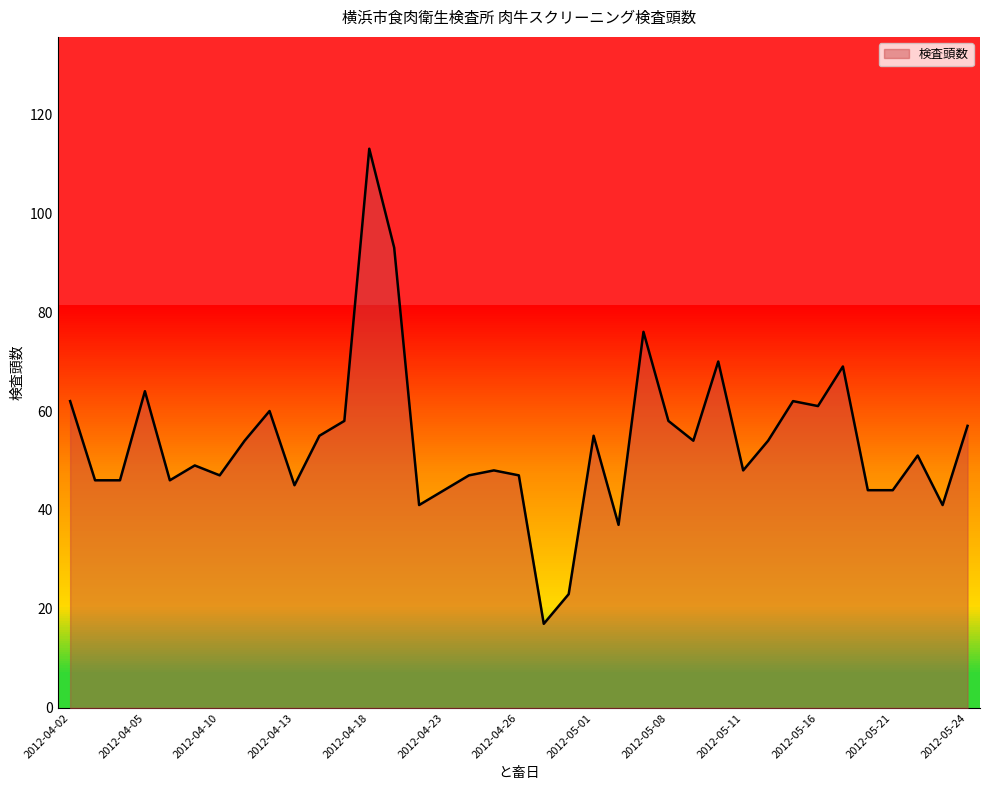

How many lines are shown in the chart?

1